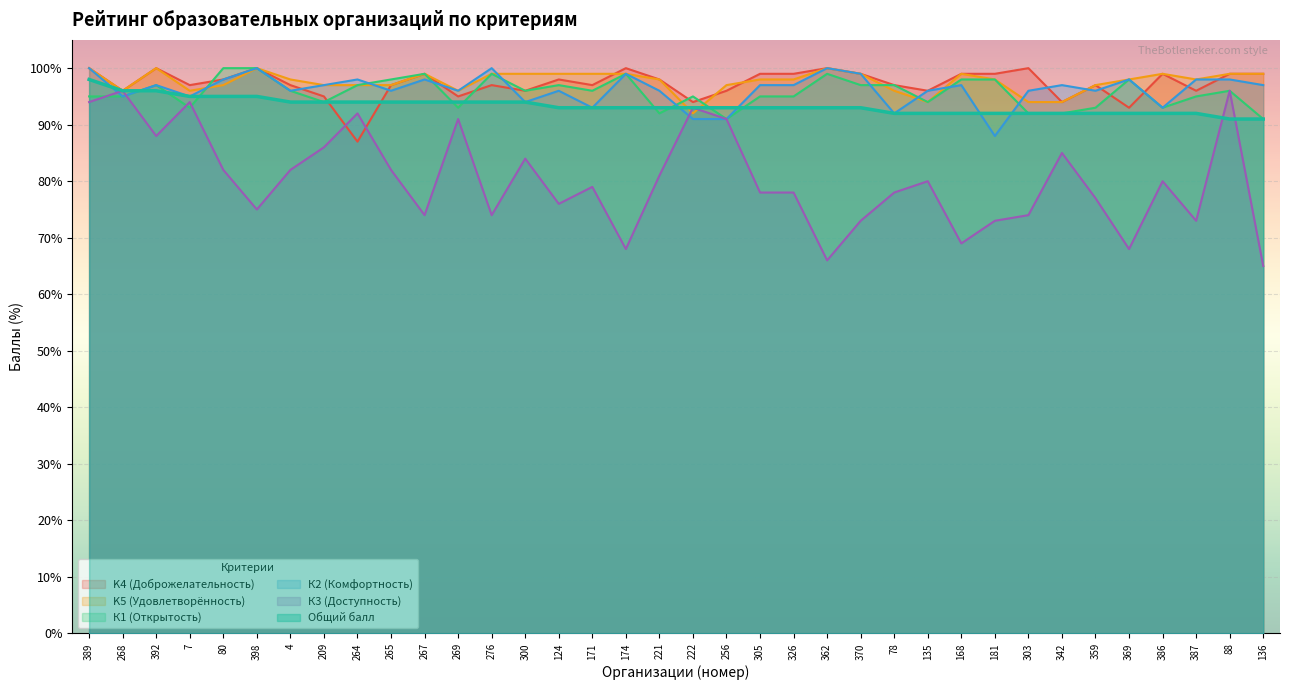

Which category has the highest value in the К3 (Доступность) series?

268